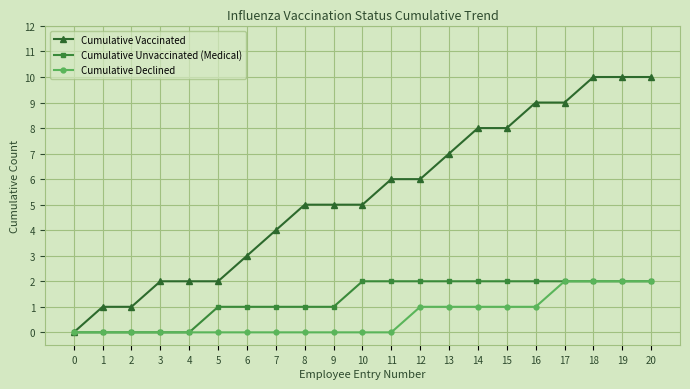

Count the number of categories in the chart.

21